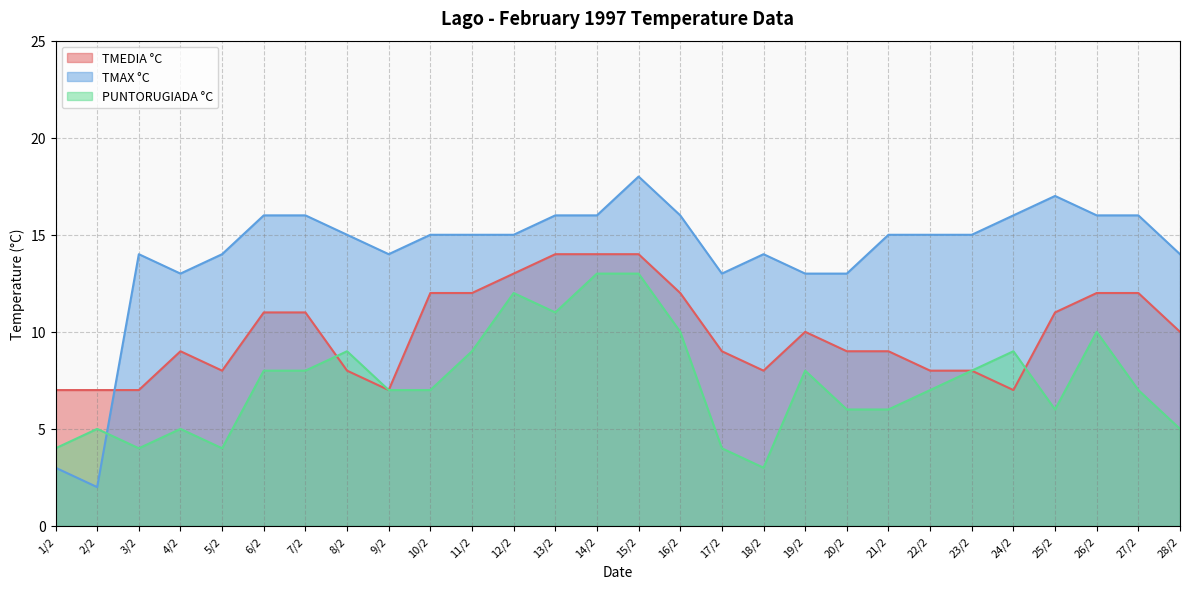

At which label does PUNTORUGIADA °C reach its peak?

14/2